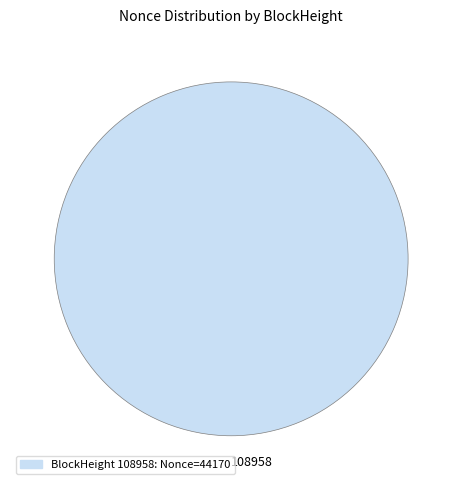

True or false: 108958 accounts for 88% of the total.

False